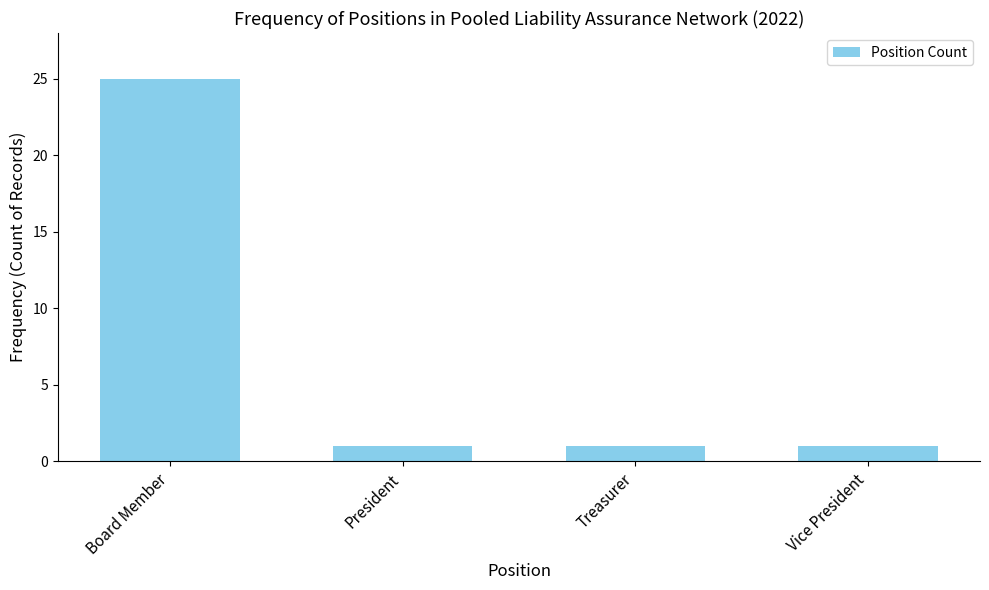

What is the difference between the maximum and second lowest values?

24